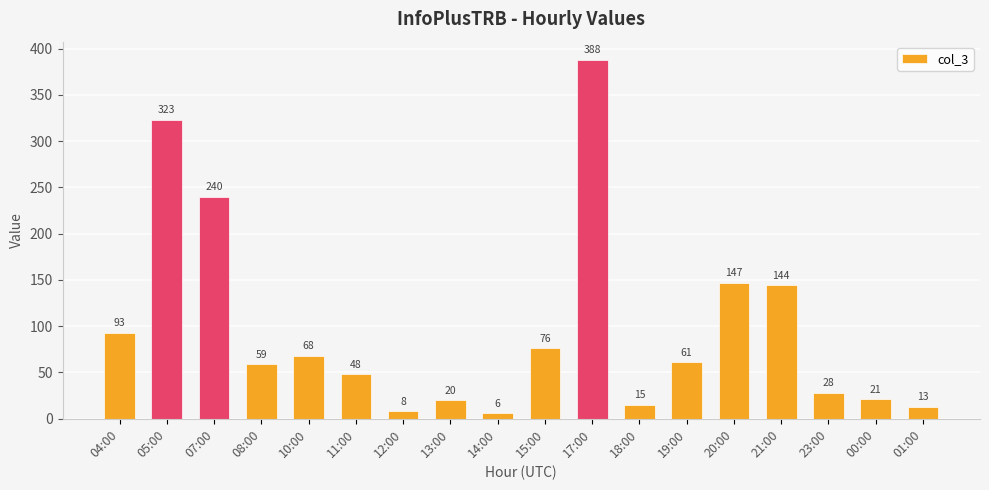

What position from the left is 20:00?

14